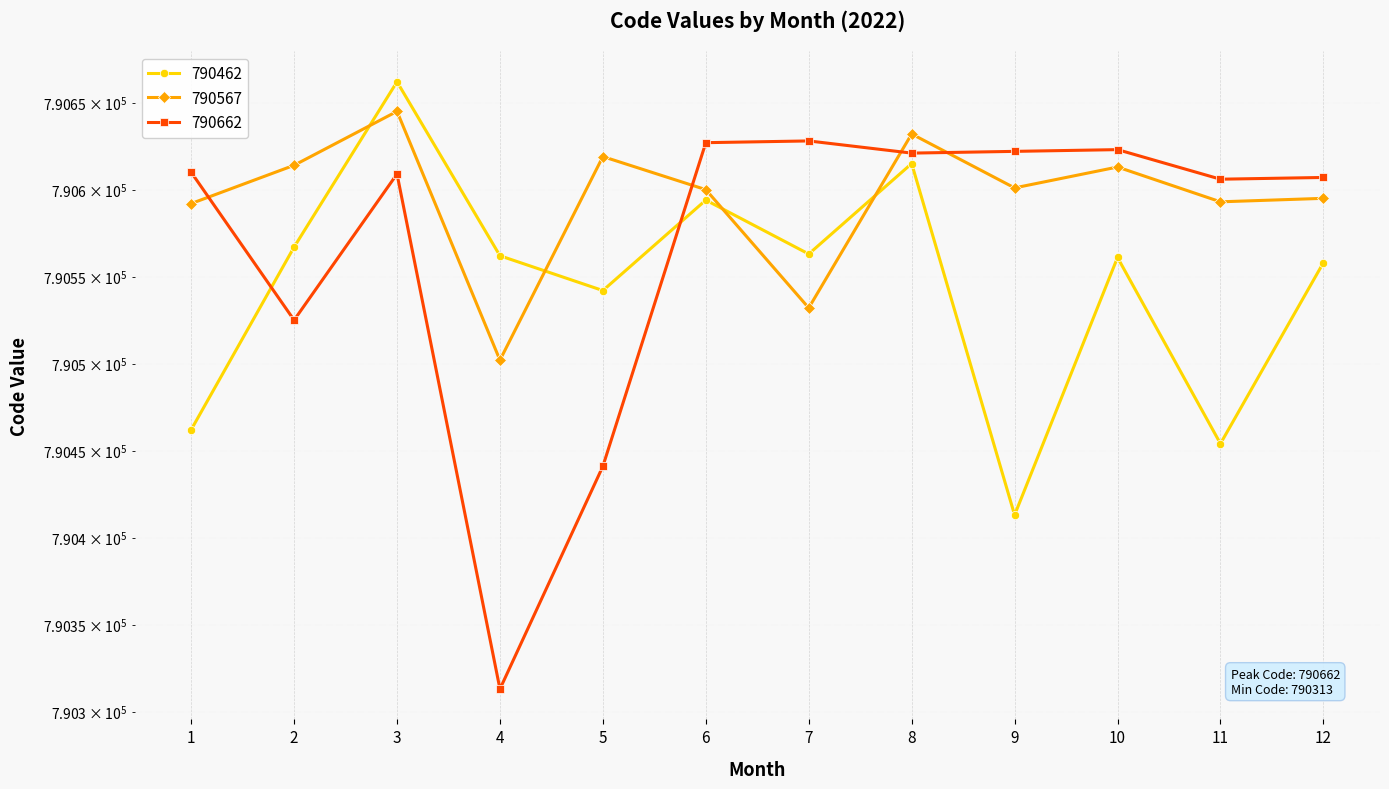

What is the average value of the 790567 series?

790595